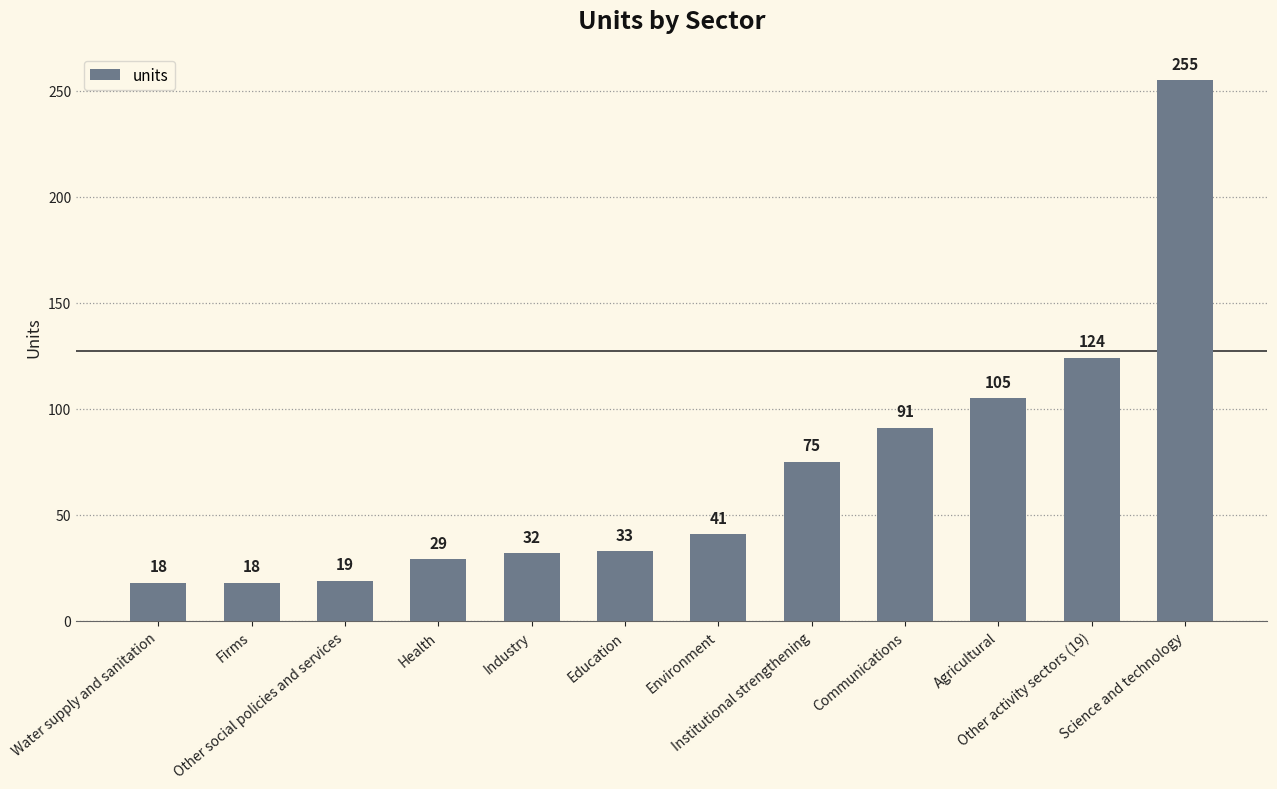

Reading left to right, list all the values displayed in this chart.

Water supply and sanitation=18	Firms=18	Other social policies and services=19	Health=29	Industry=32	Education=33	Environment=41	Institutional strengthening=75	Communications=91	Agricultural=105	Other activity sectors (19)=124	Science and technology=255